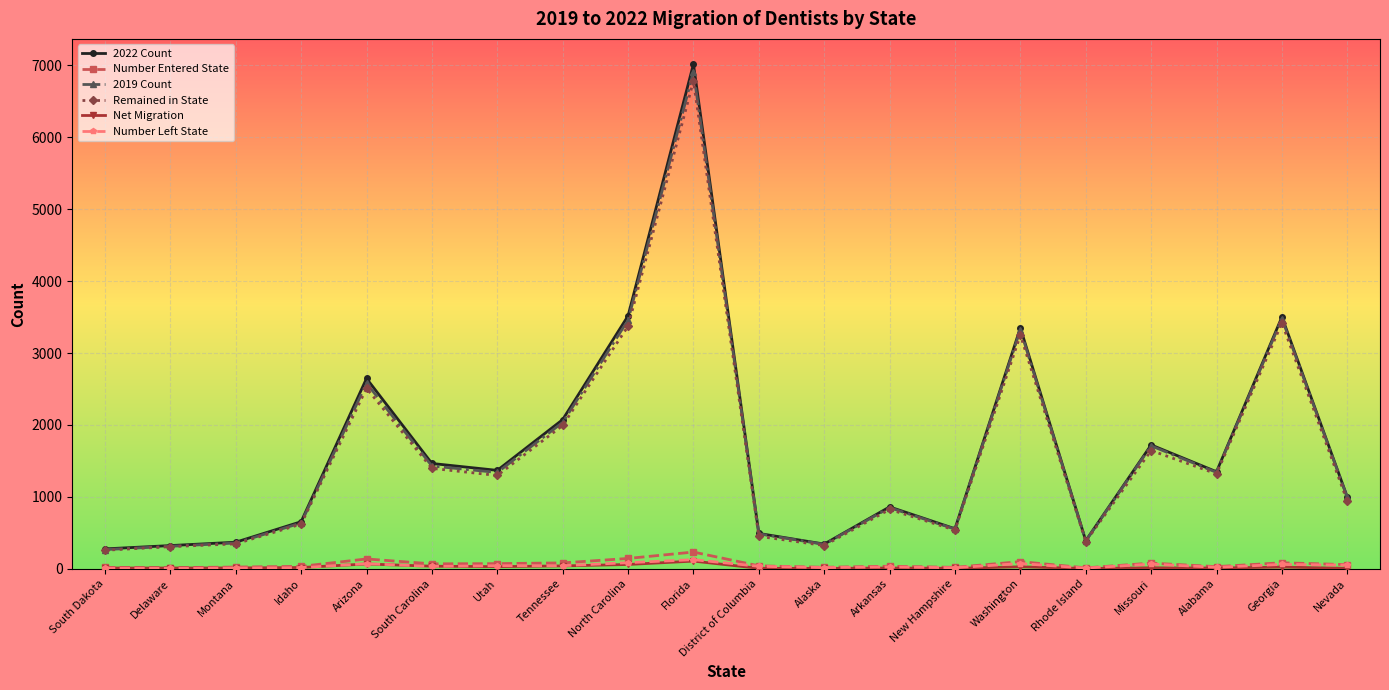

True or false: Remained in State has a value of 221 at District of Columbia.

False